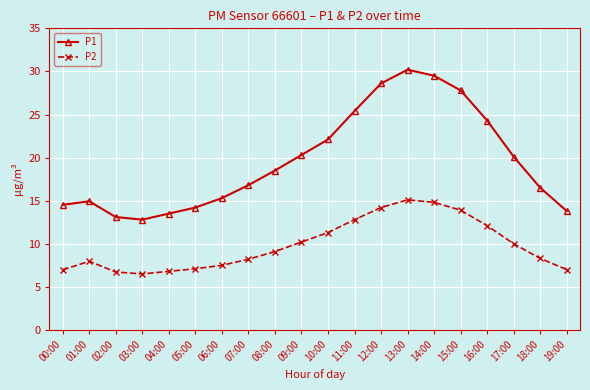

What is the difference between the P2 values at 08:00 and 10:00?

2.2